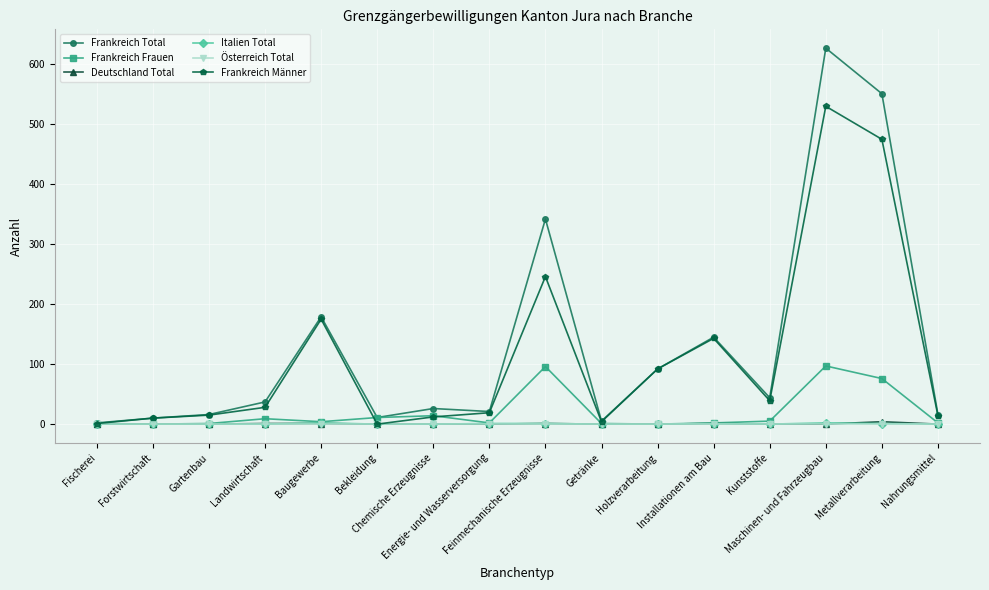

True or false: Deutschland Total has more than 1 interior local peaks.

True